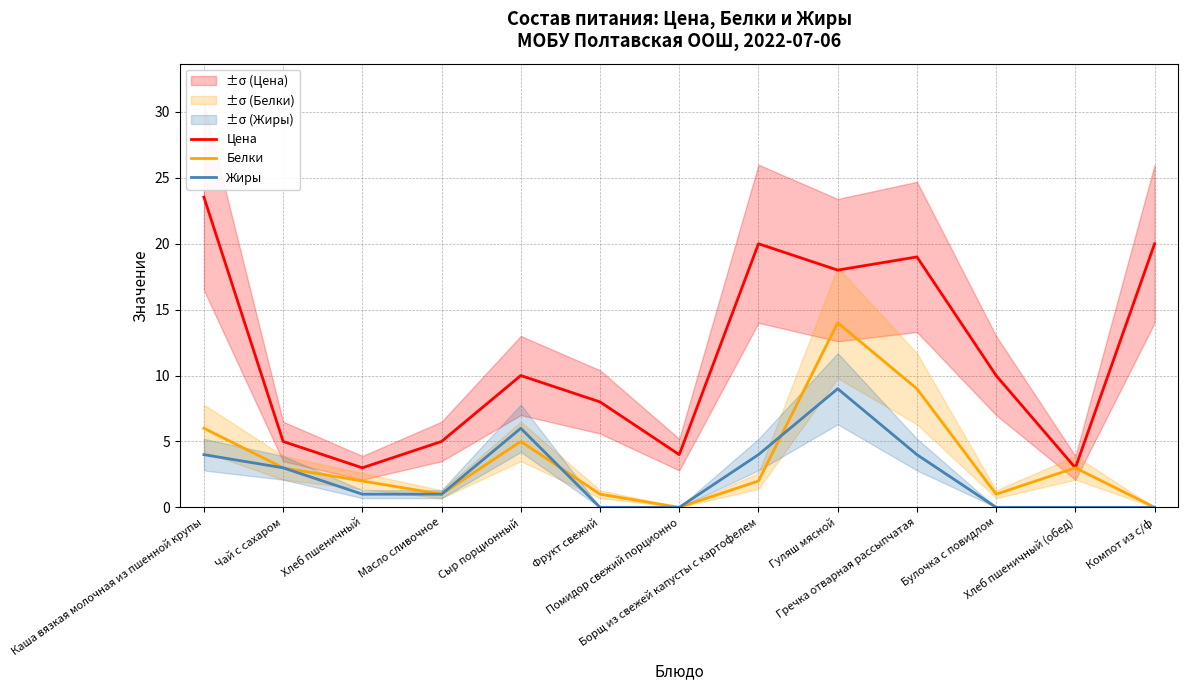

Reading right to left, what are all the values shown in this chart?

Цена: 20.0	3.0	10.0	19.0	18.0	20.0	4.0	8.0	10.0	5.0	3.0	5.0	23.5
Белки: 0.0	3.0	1.0	9.0	14.0	2.0	0.0	1.0	5.0	1.0	2.0	3.0	6.0
Жиры: 0.0	0.0	0.0	4.0	9.0	4.0	0.0	0.0	6.0	1.0	1.0	3.0	4.0